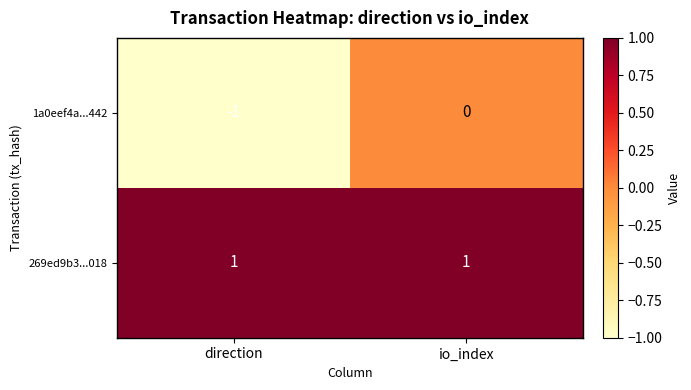

Count the number of data series in this chart.

2